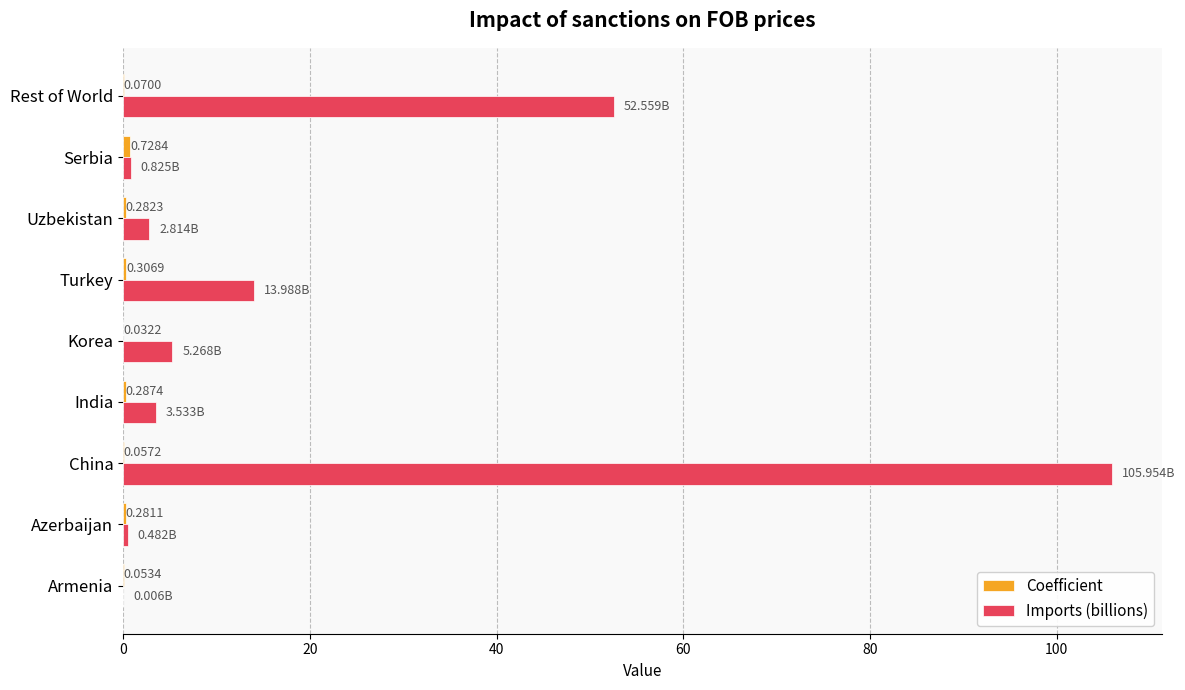

At which category does the chart reach its peak across all series?

China